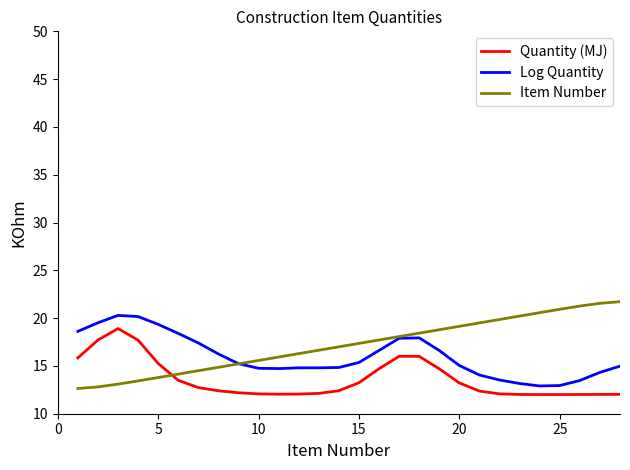

How many intersections are there between Item Number and Quantity (MJ)?

1